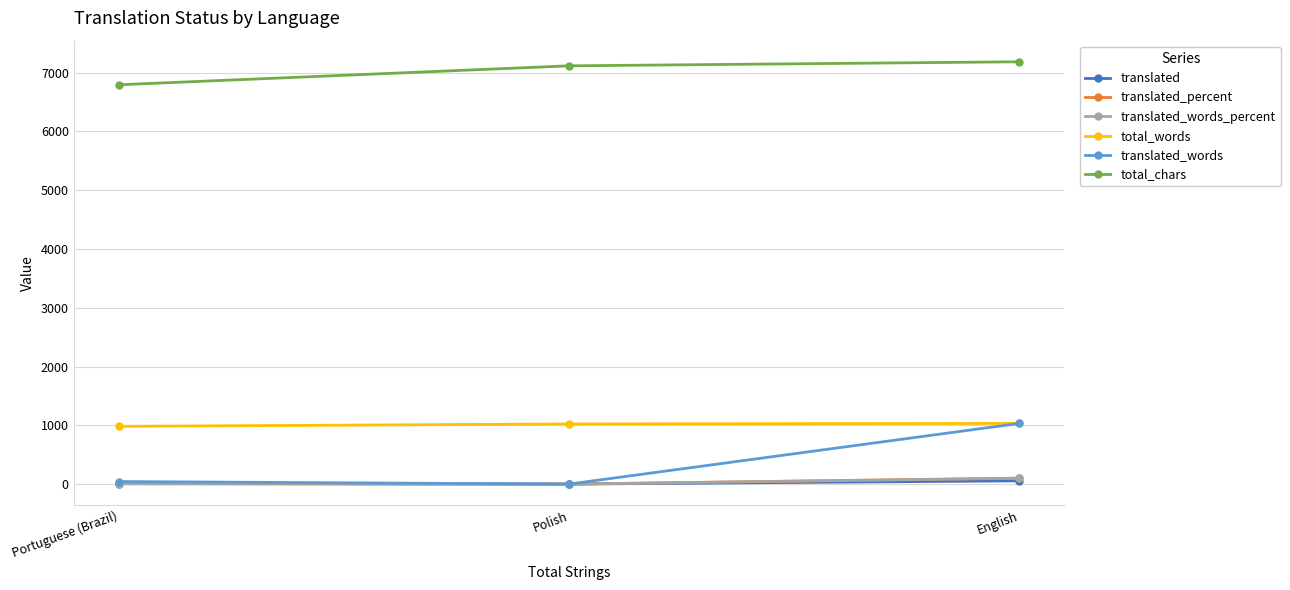

Is the value of translated at English greater than the value of total_words at English?

No